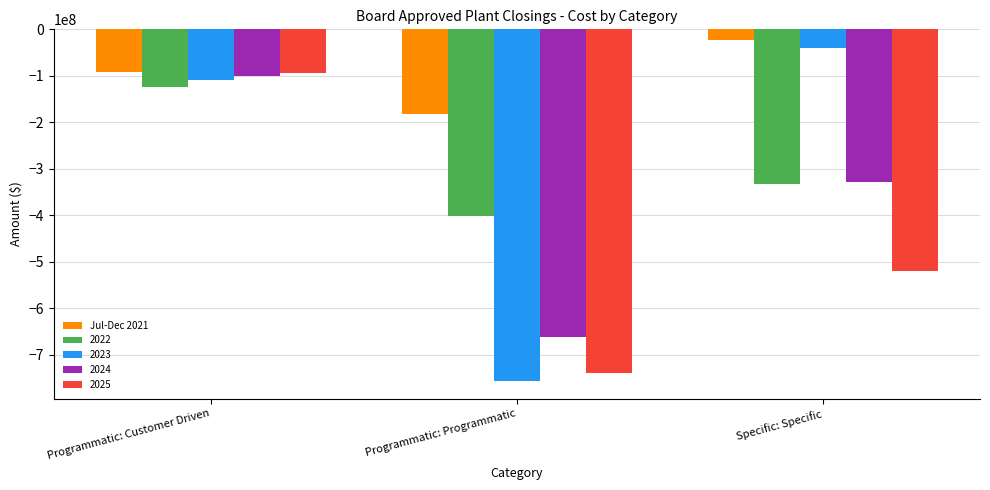

Count the number of categories in the chart.

3